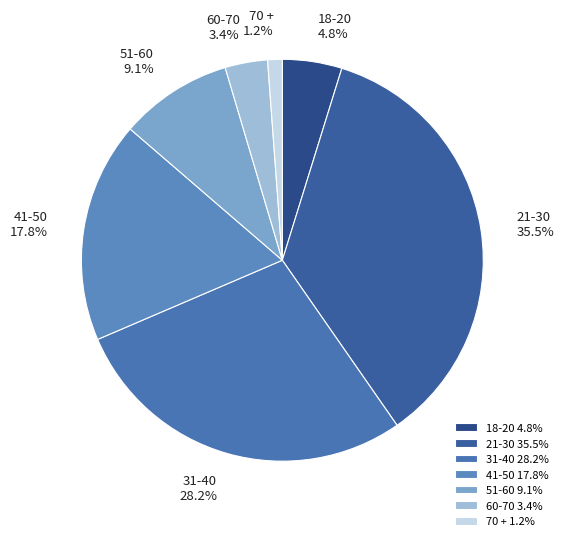

How much of the chart is everything except 60-70?

96.6%